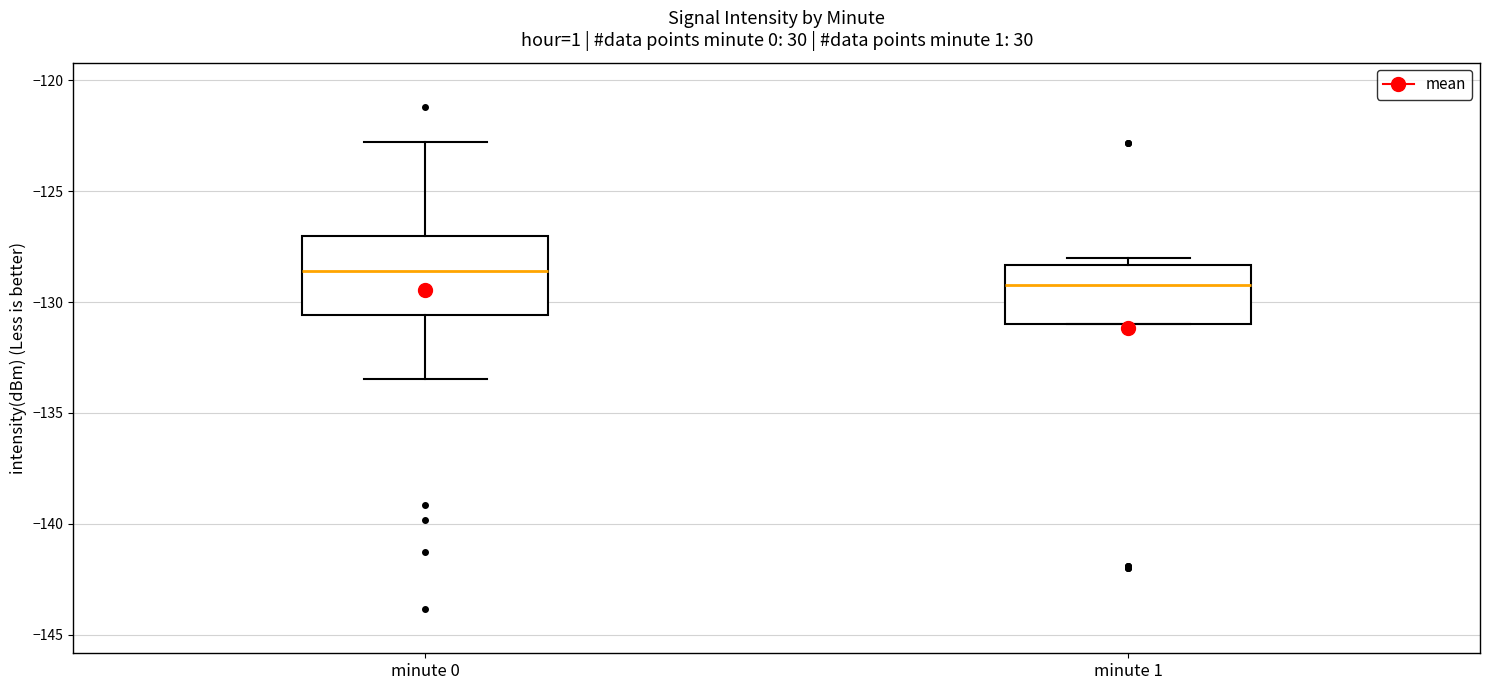

Reading left to right, read every box against the y-axis: the position of its median line, the range the box covers, and the ends of its whiskers. The values are not printed on the chart, so give them approximately, as read against the axis.

minute 0: median -128.5, box -130.5 to -127.0, whiskers -133.5 to -123.0
minute 1: median -129.0, box -131.0 to -128.5, whiskers -131.0 to -128.0